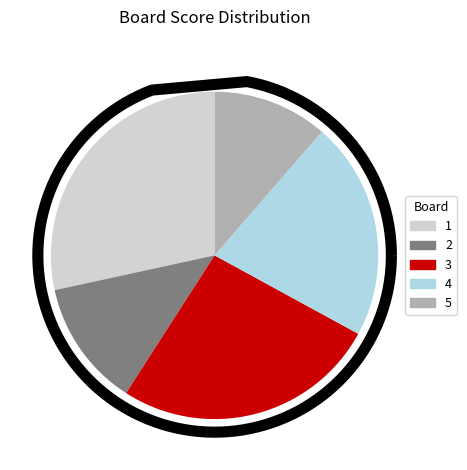

What is the smallest slice in the pie chart?

5